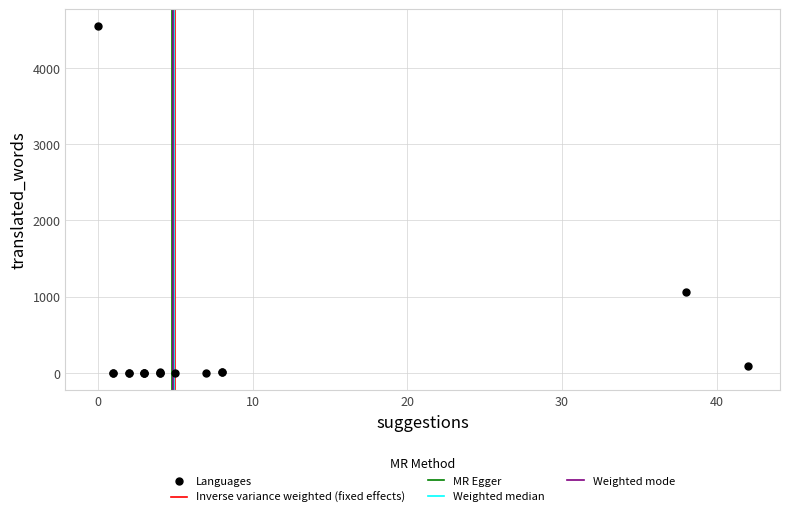

What Y value in the scatter plot is closest to 2270?

1064